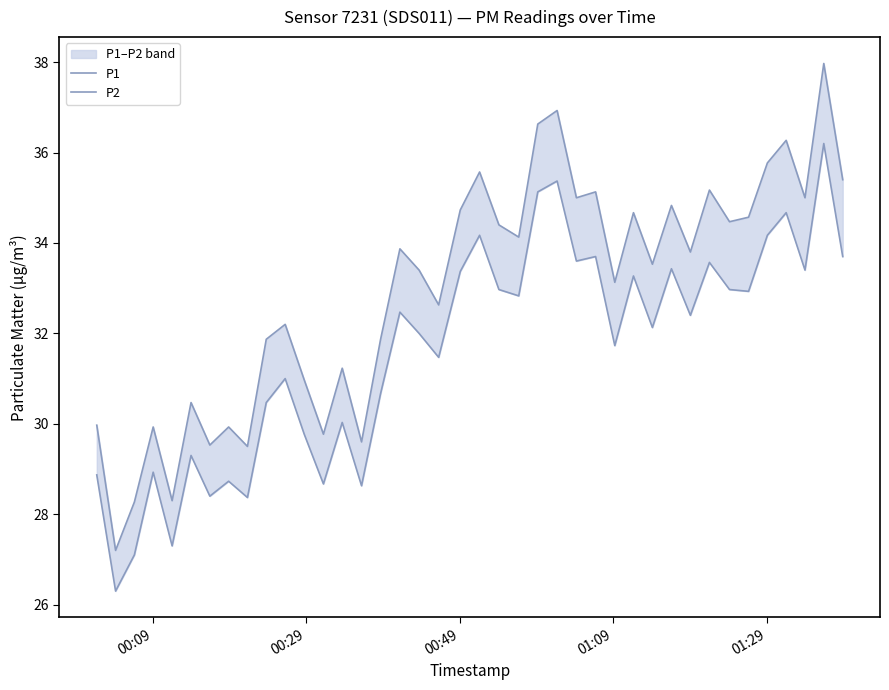

What is the minimum value for P2?

26.3